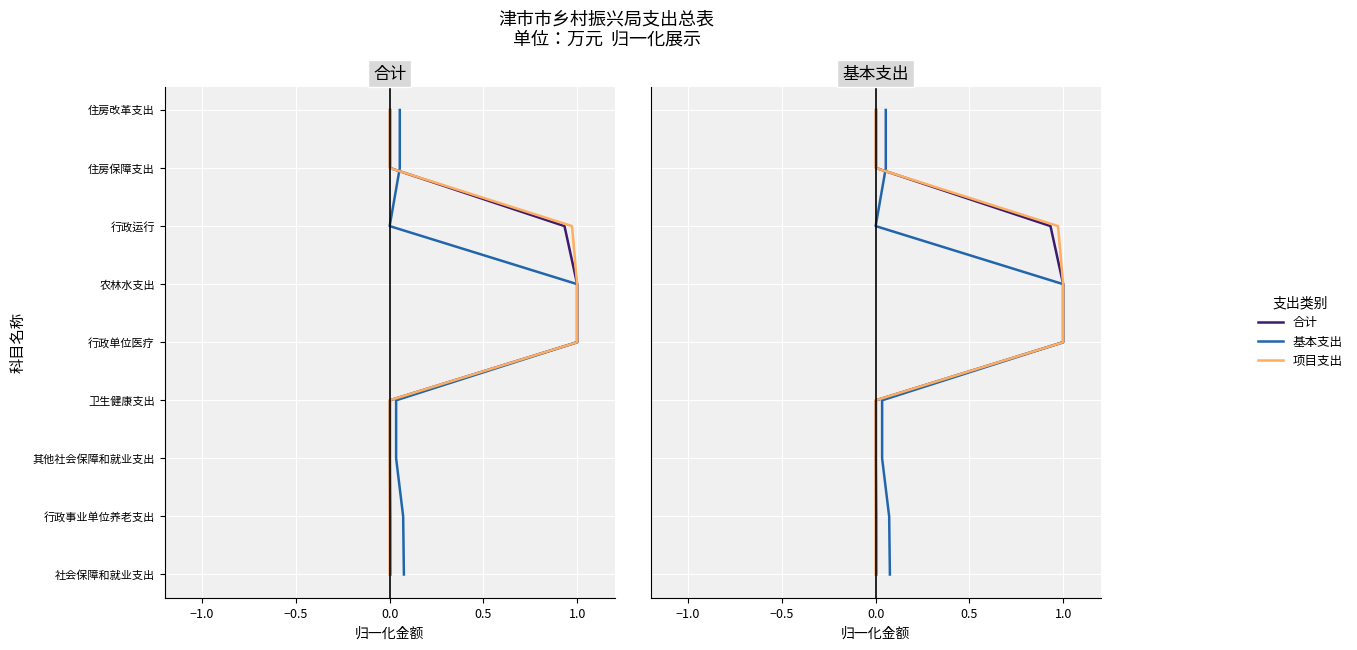

True or false: 基本支出 has more than 2 points higher than both neighbors.

False